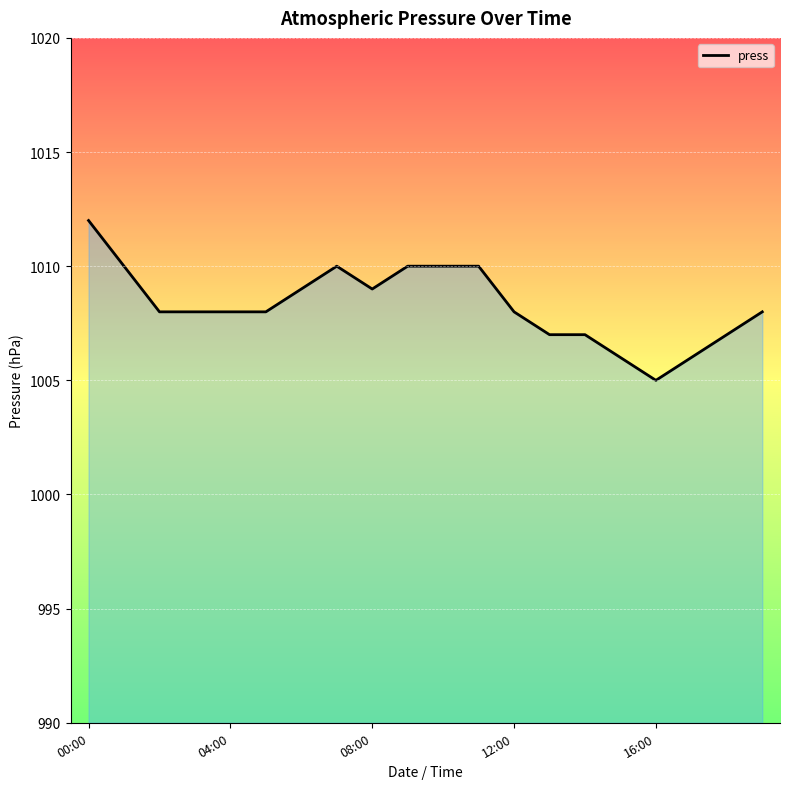

What is the greatest value displayed?

1012